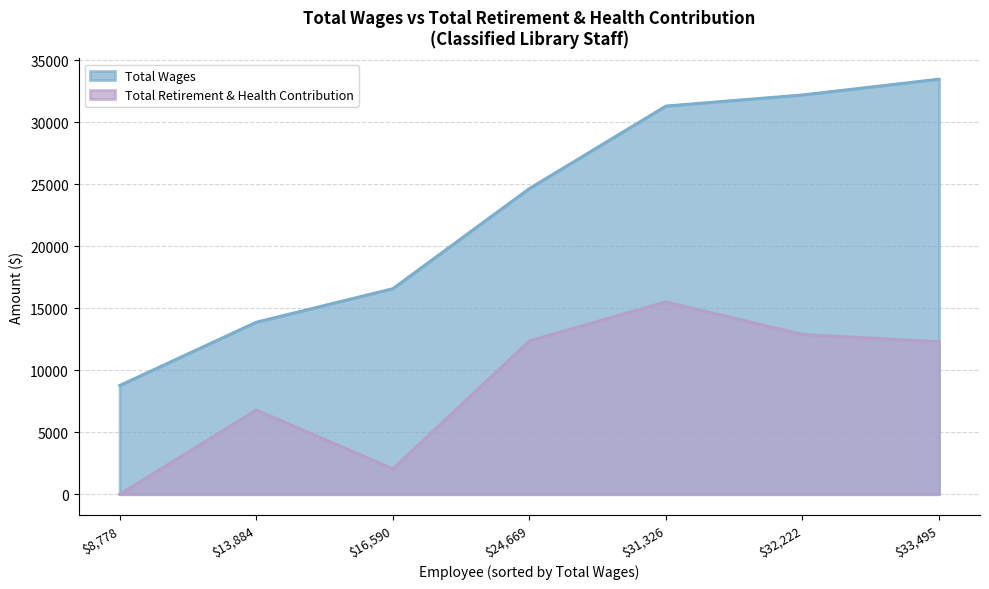

How many interior local peaks does the Total Retirement & Health Contribution series have?

2